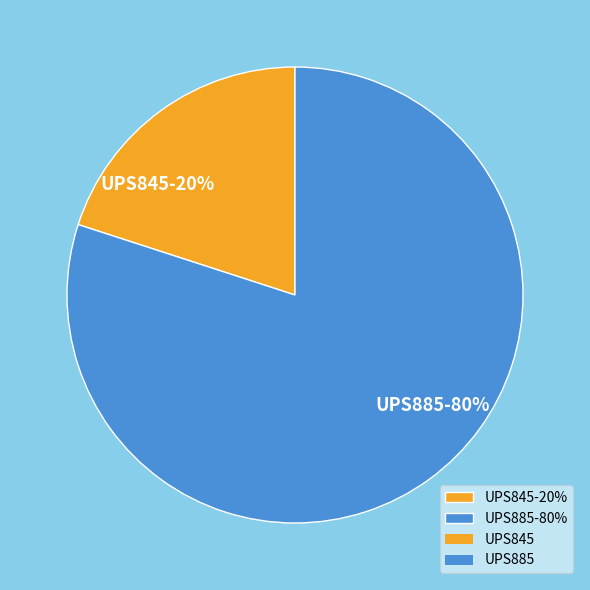

To the nearest percent, what is the difference between the largest and smallest slice percentages?

60%